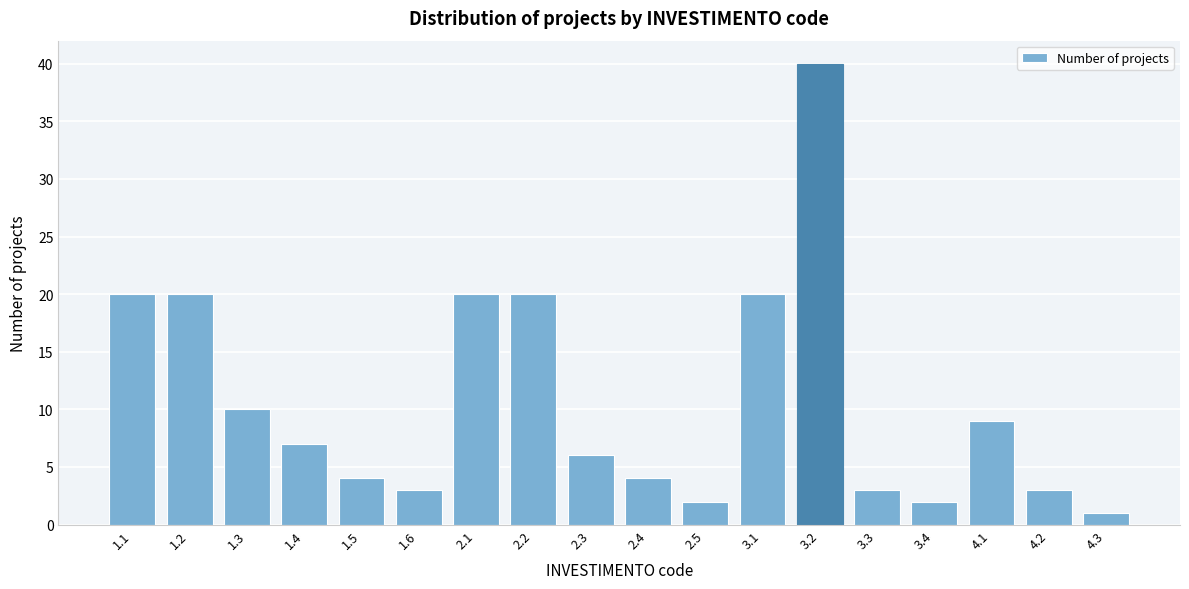

Reading left to right, list all the values displayed in this chart.

1.1=20	1.2=20	1.3=10	1.4=7	1.5=4	1.6=3	2.1=20	2.2=20	2.3=6	2.4=4	2.5=2	3.1=20	3.2=40	3.3=3	3.4=2	4.1=9	4.2=3	4.3=1